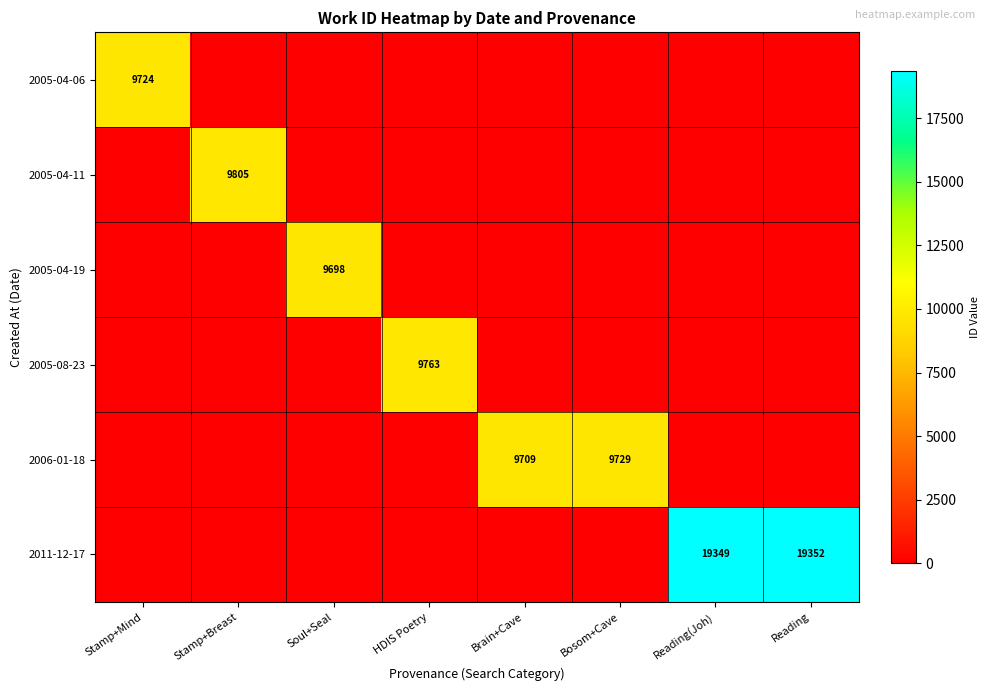

What is the difference between the highest and lowest values at Soul+Seal?

9698.0